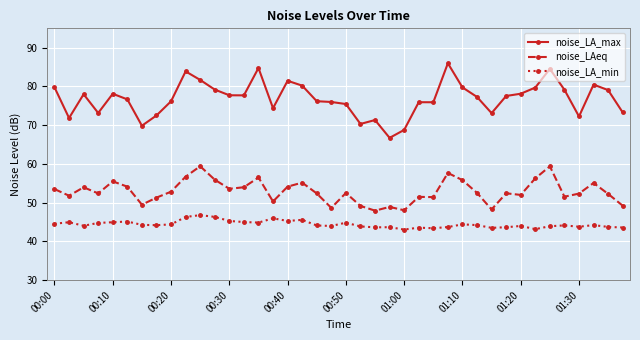

What is the value of the noise_LA_max point at the 14th from the left?

77.7